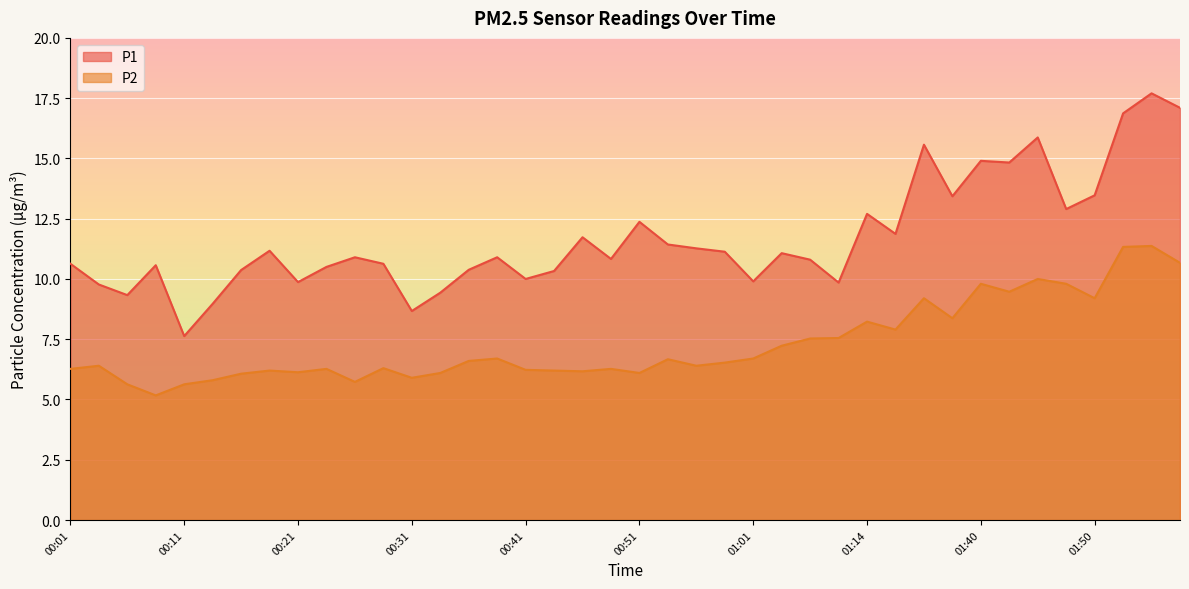

True or false: P2 and P1 intersect in this chart.

False